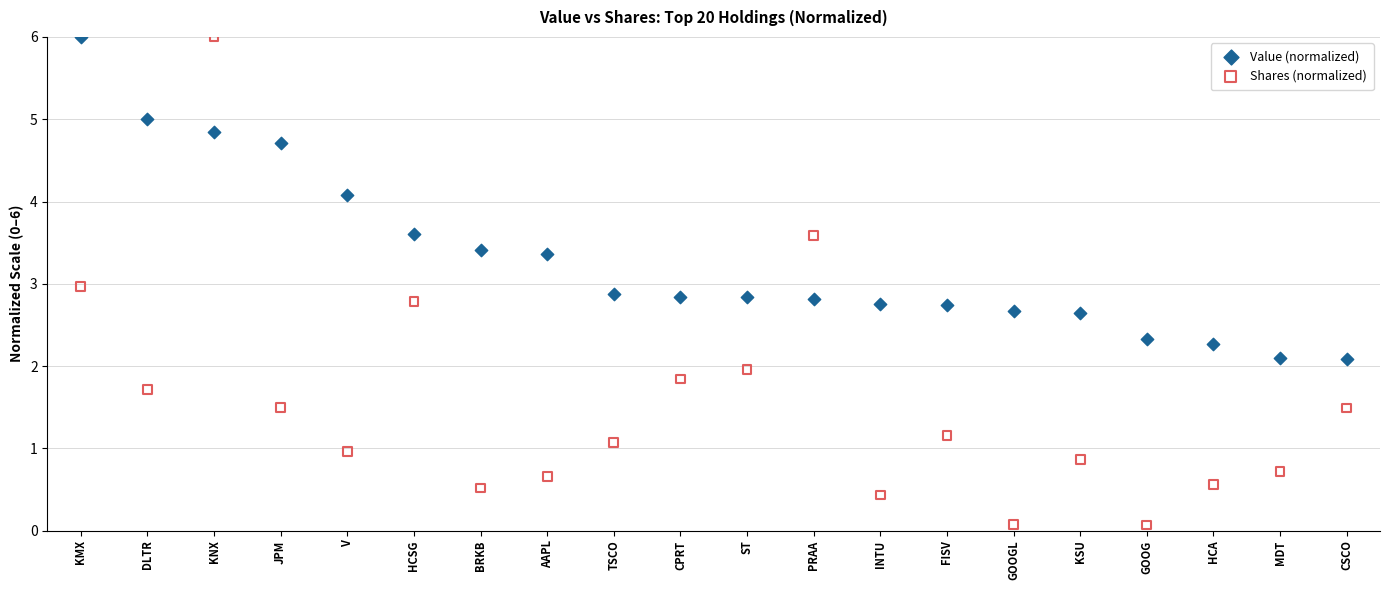

Which series has the largest Y range (max minus min)?

Shares (normalized)